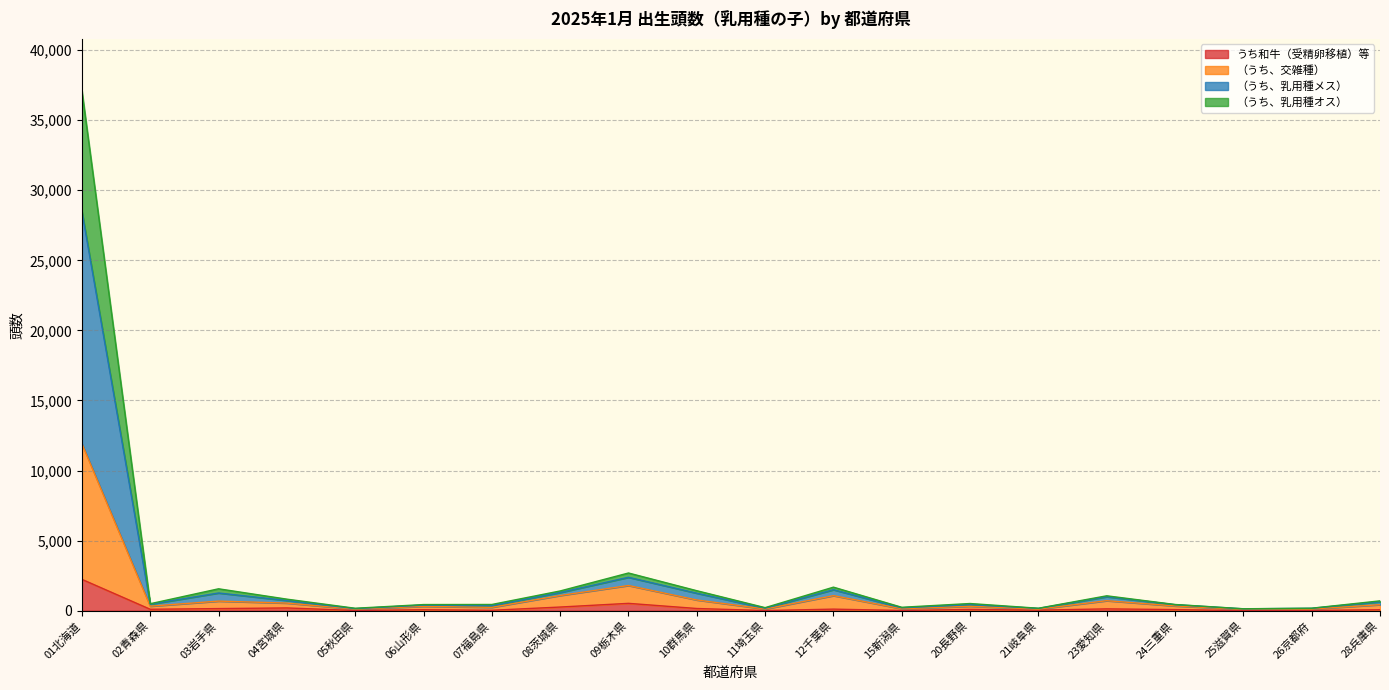

What is the highest value of the うち和牛（受精卵移植）等 series?

2238